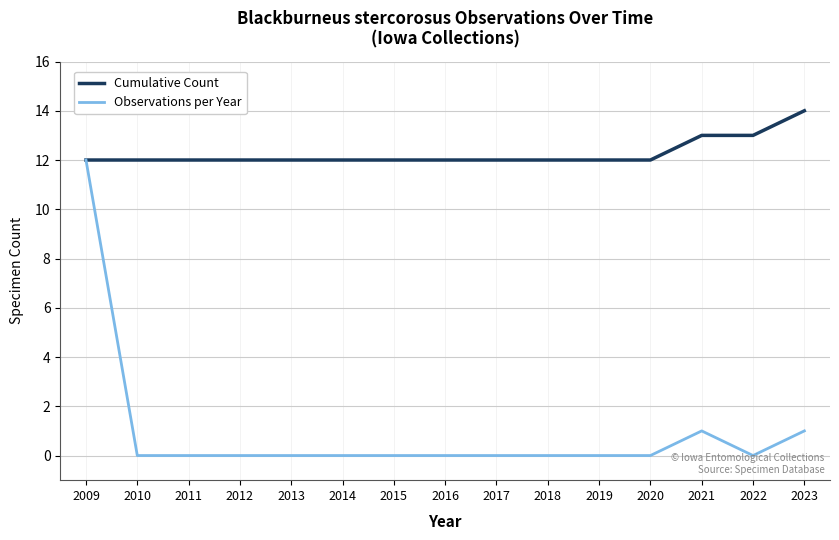

Reading right to left, extract all data points from this chart.

Cumulative Count: 14	13	13	12	12	12	12	12	12	12	12	12	12	12	12
Observations per Year: 1	0	1	0	0	0	0	0	0	0	0	0	0	0	12